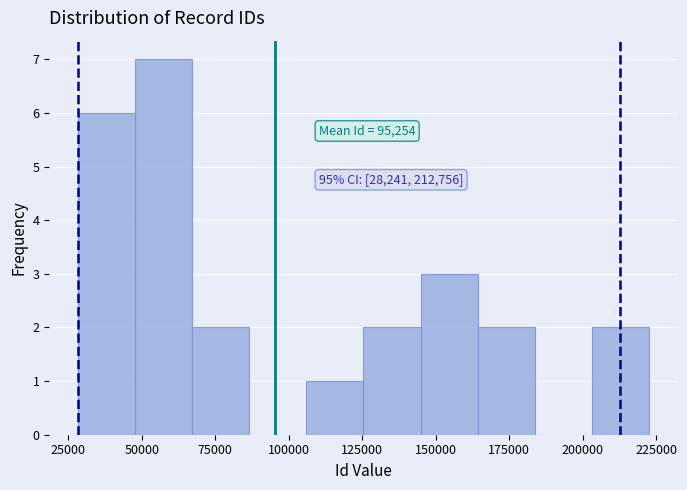

Read against the x-axis, roughly where is the centre of the tallest bar?

55000